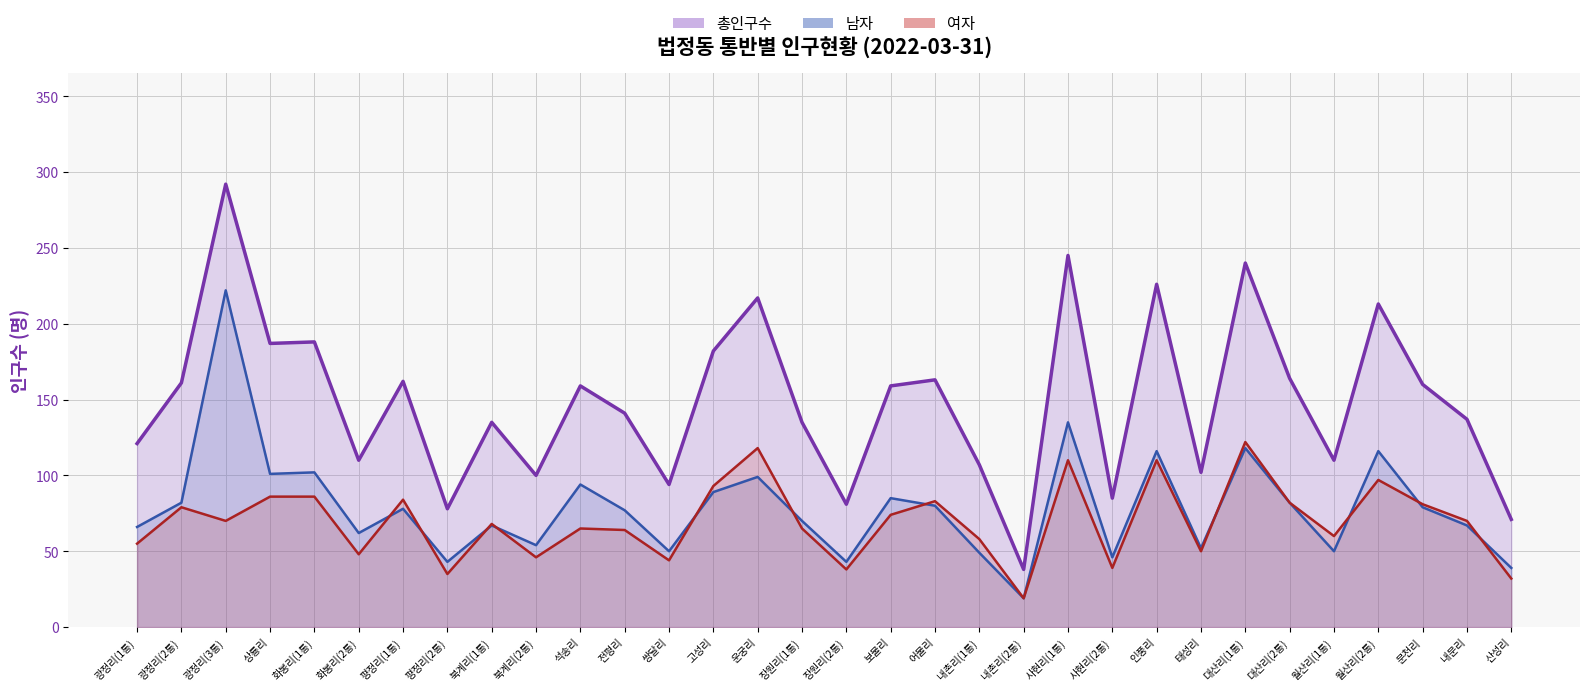

The 여자 series shows 64 at 전평리. True or false?

True